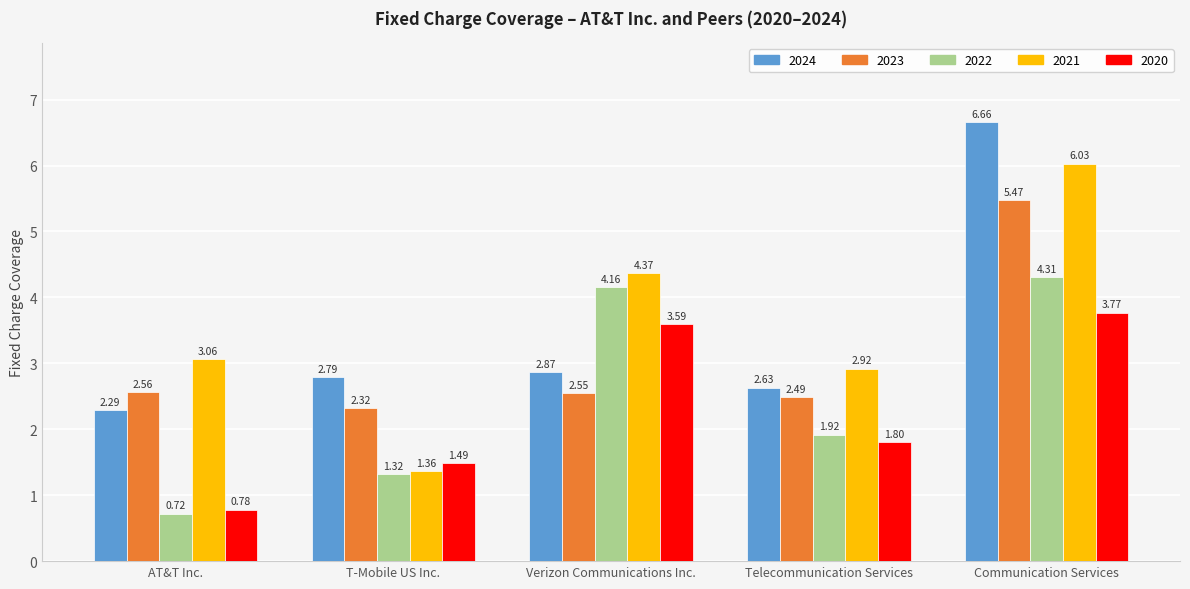

What is the average value of the 2021 series?

3.5